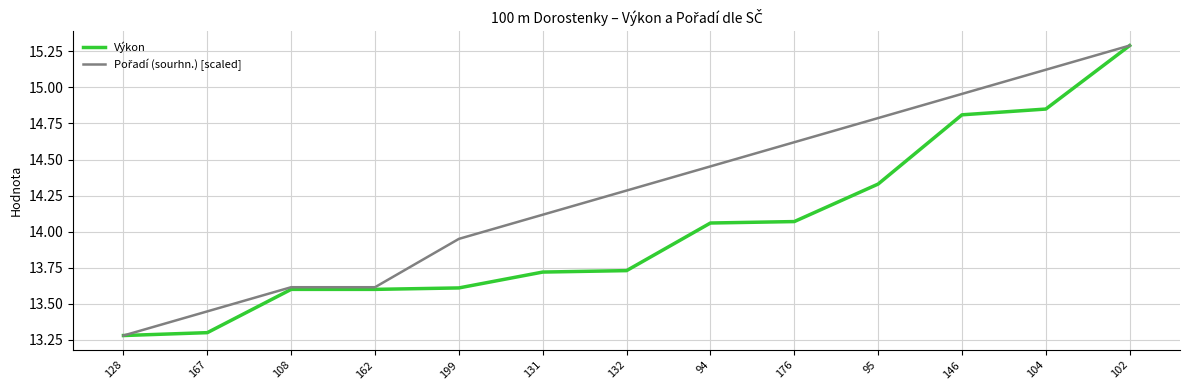

At how many categories does at least one series exceed 13?

13